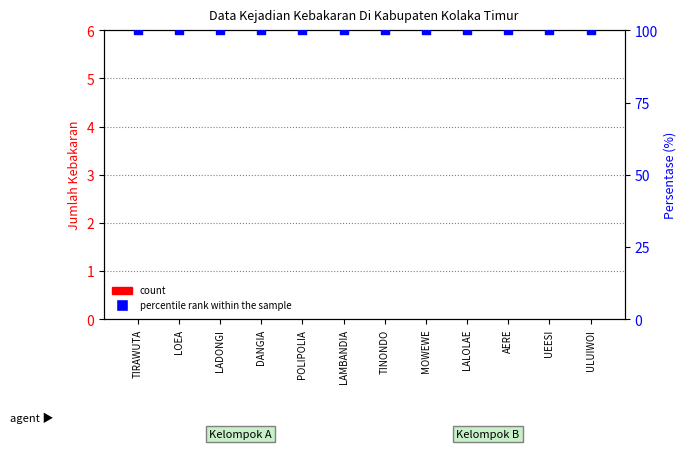

Which series has the largest Y range (max minus min)?

count